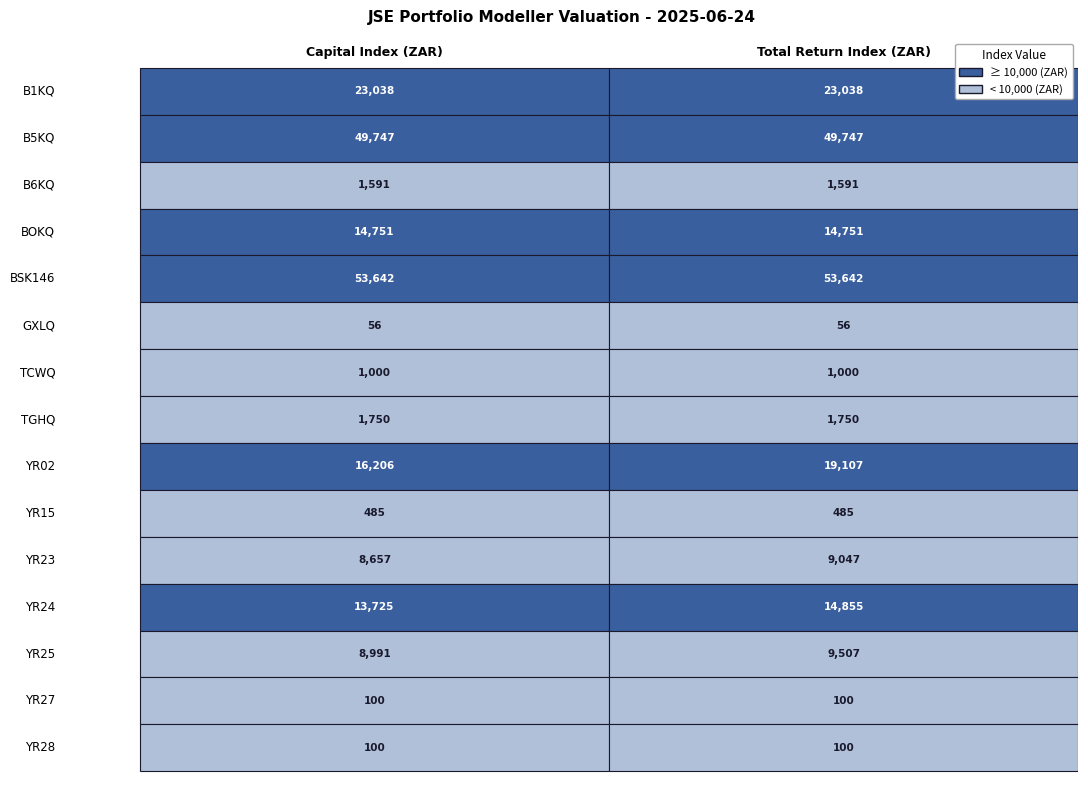

Read the YR02 value at 1.

19107.1